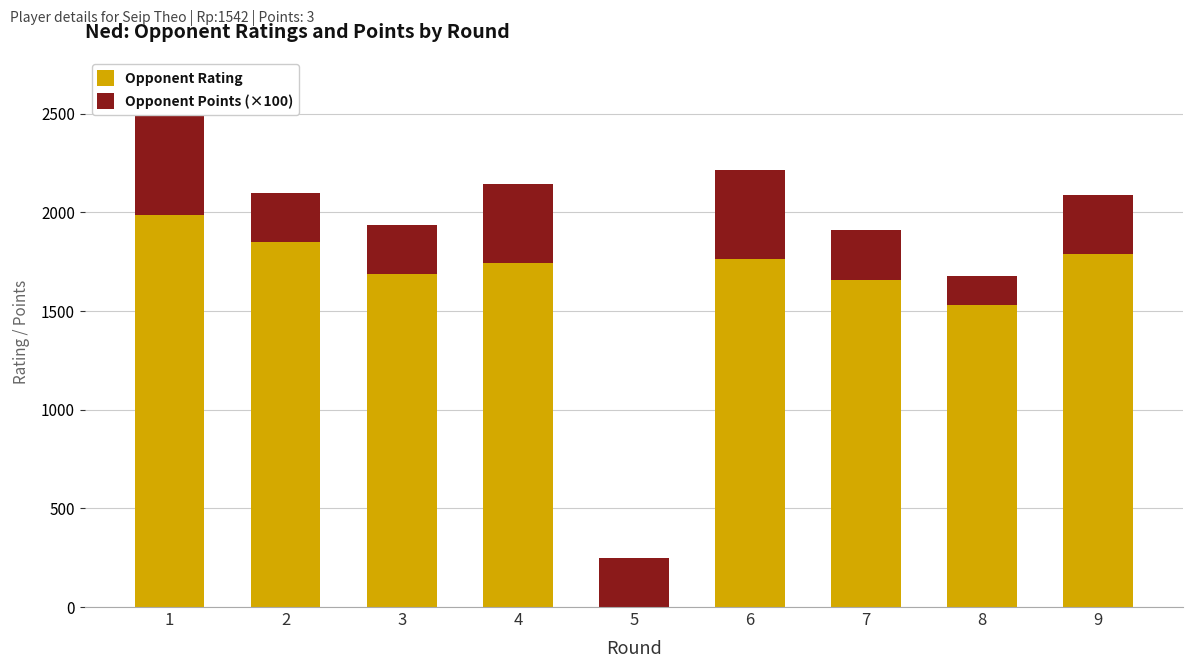

What is the total value across all series at 9?

2090